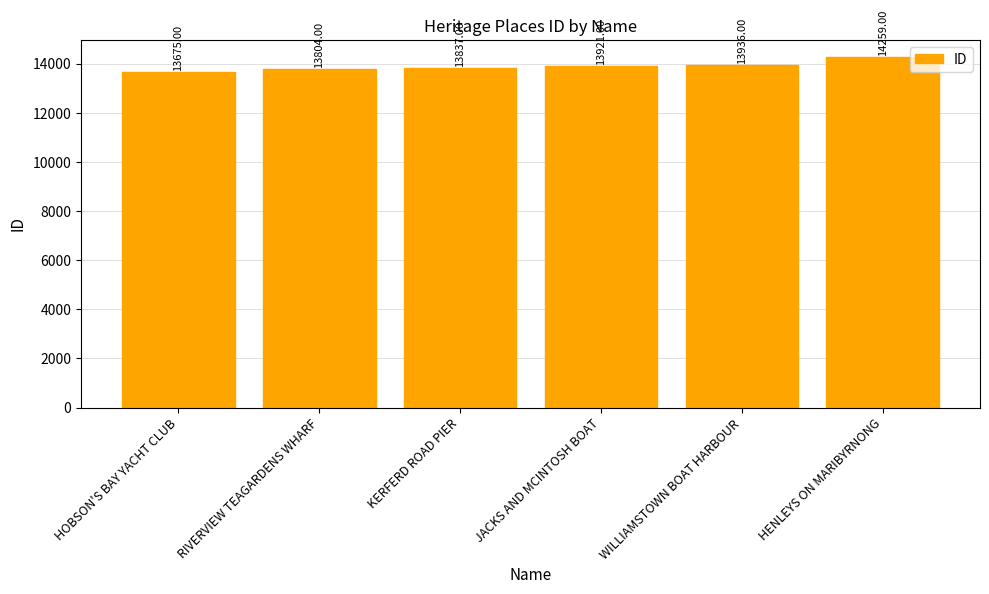

The value at HOBSON'S BAY YACHT CLUB is 7511. True or false?

False